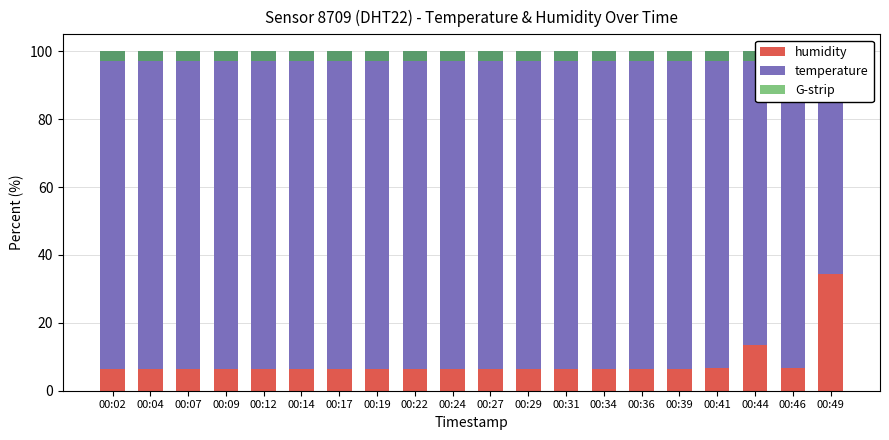

What is the lowest value of the temperature series?

65.7